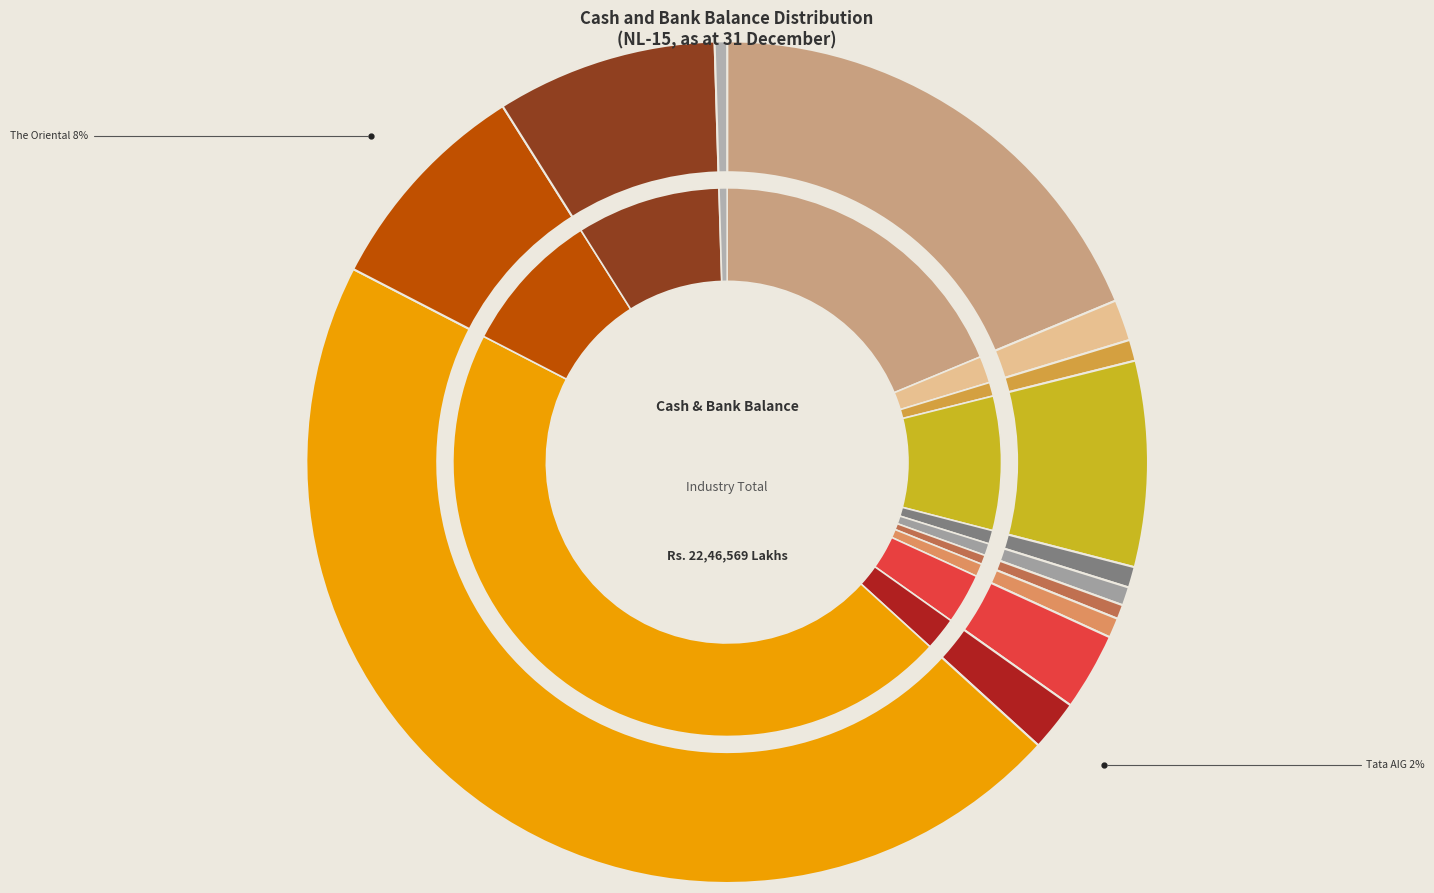

Between HDFC Ergo and Digit, which is larger?

Digit